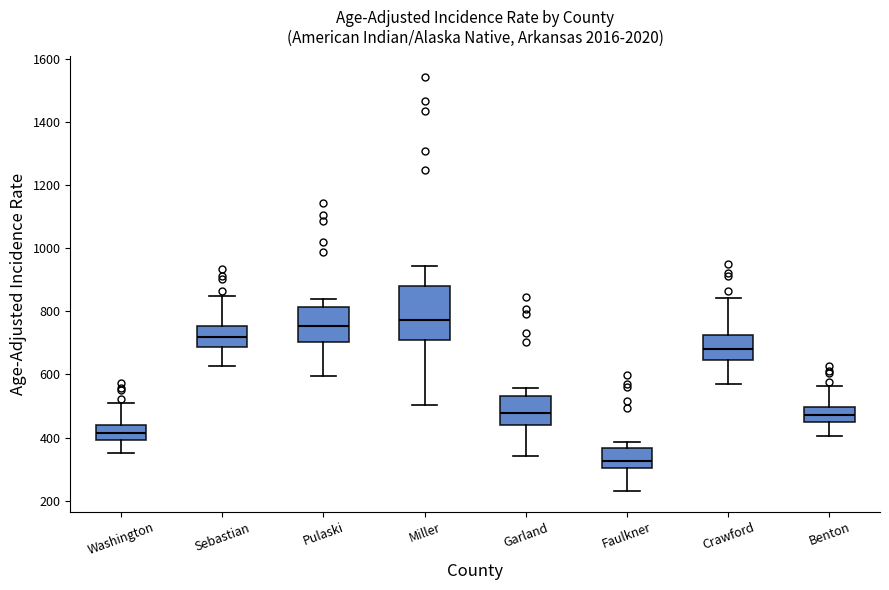

Which box is the tallest, from its lower edge to its upper edge?

Miller